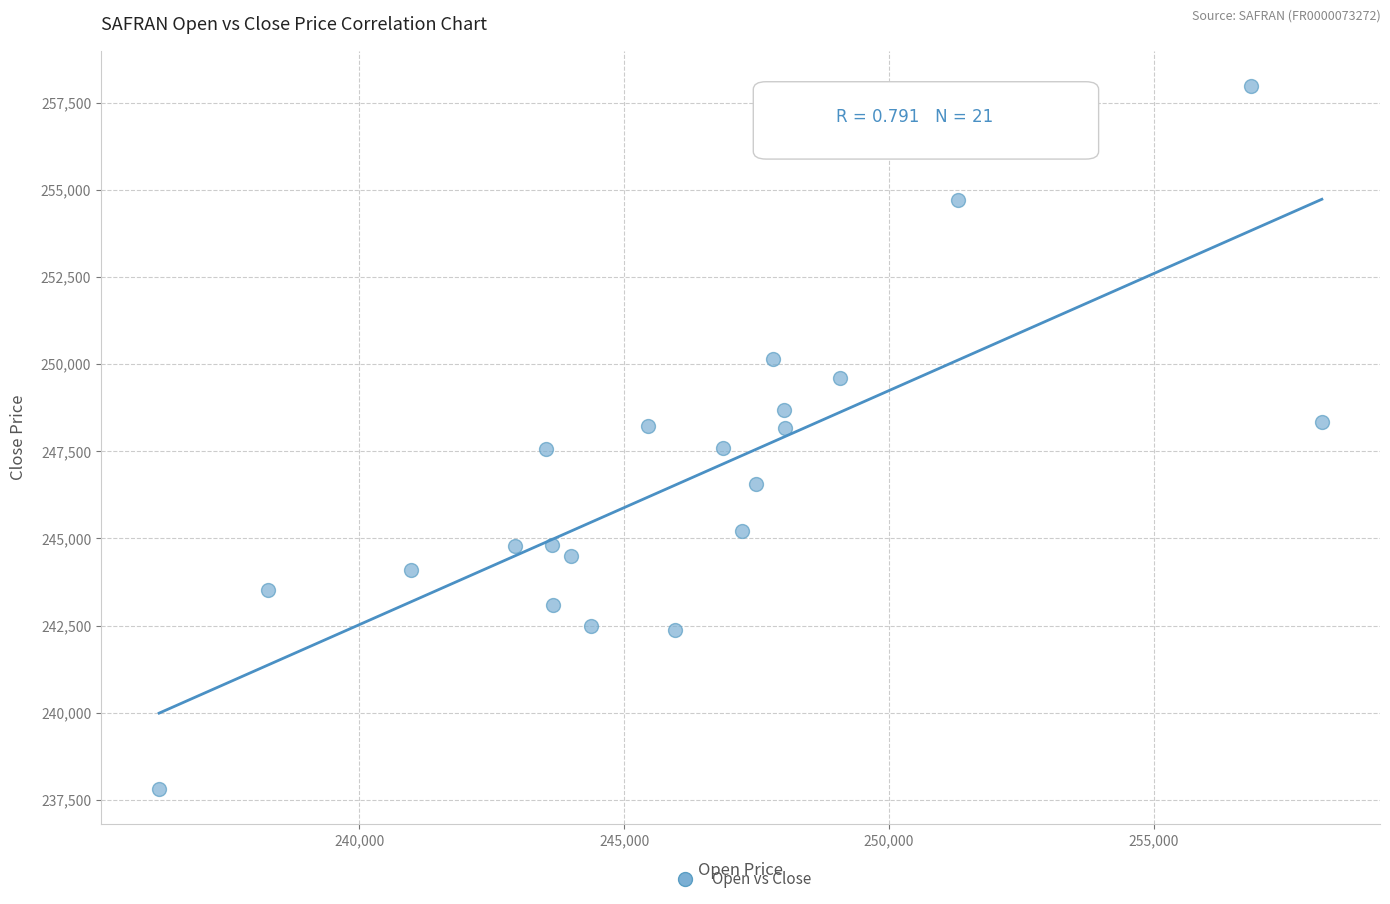

What is the range of X values (max minus min)?

21961